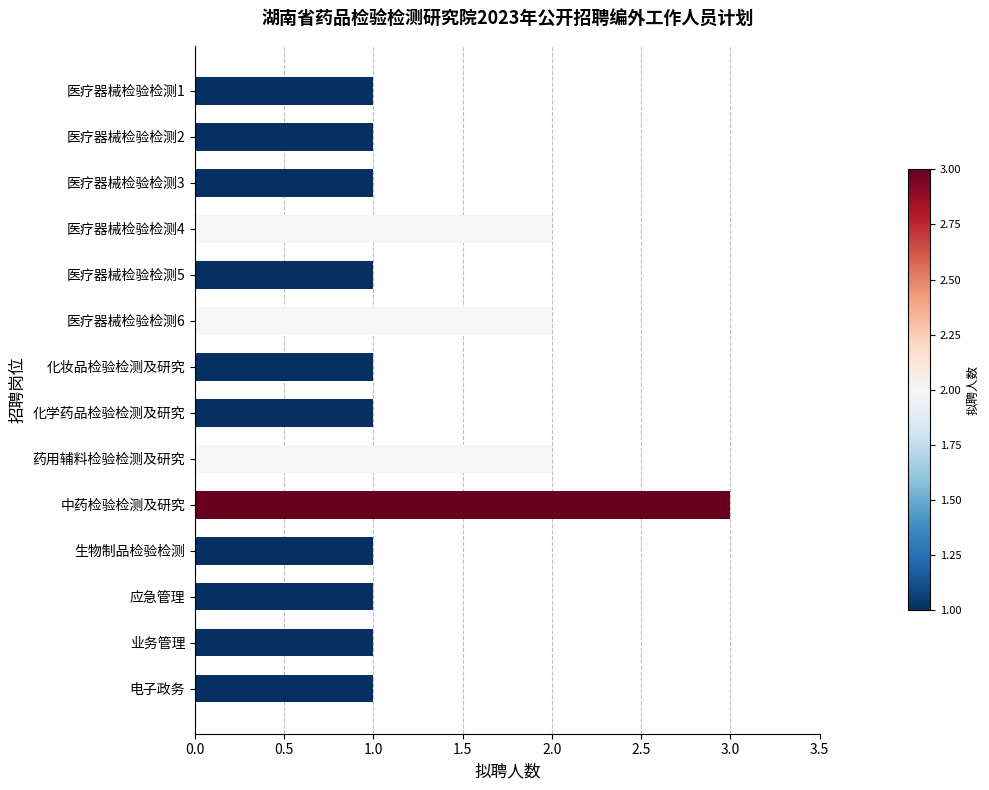

What is the label of the 10th bar from the bottom?

医疗器械检验检测5